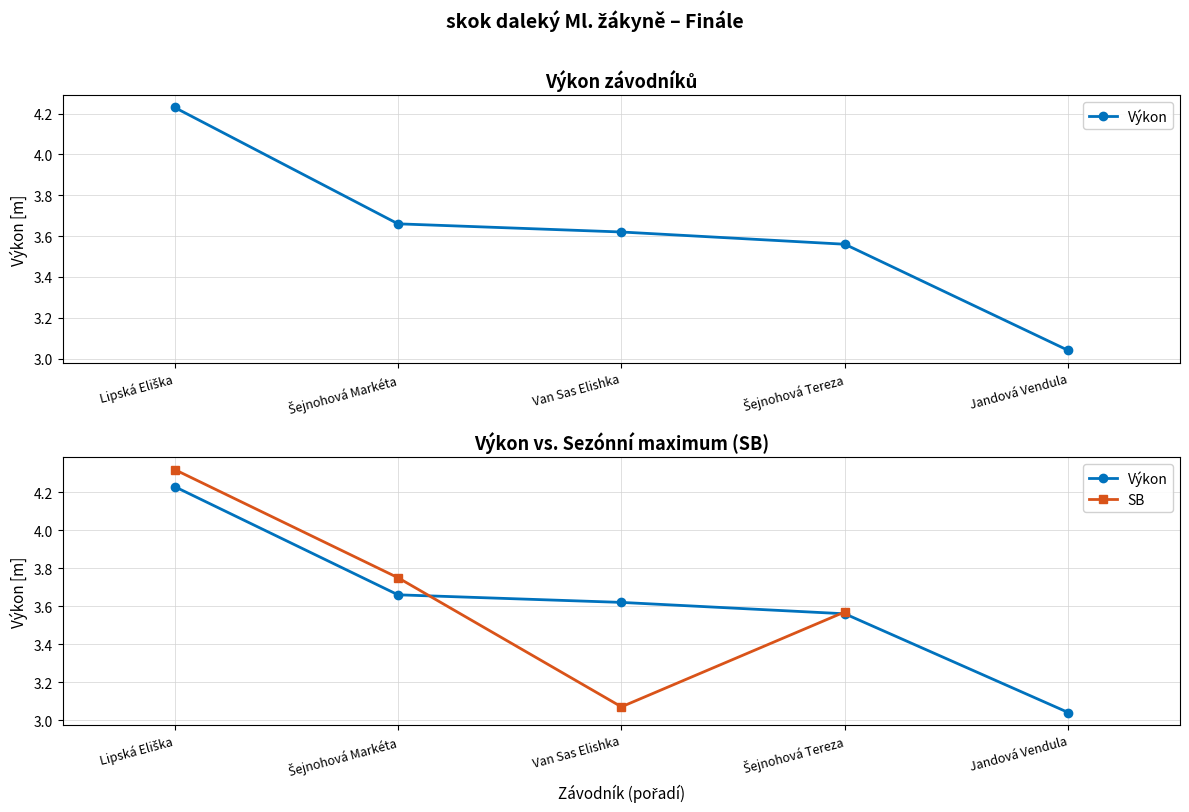

Is it true that SB equals 5.5 at Šejnohová Tereza?

False